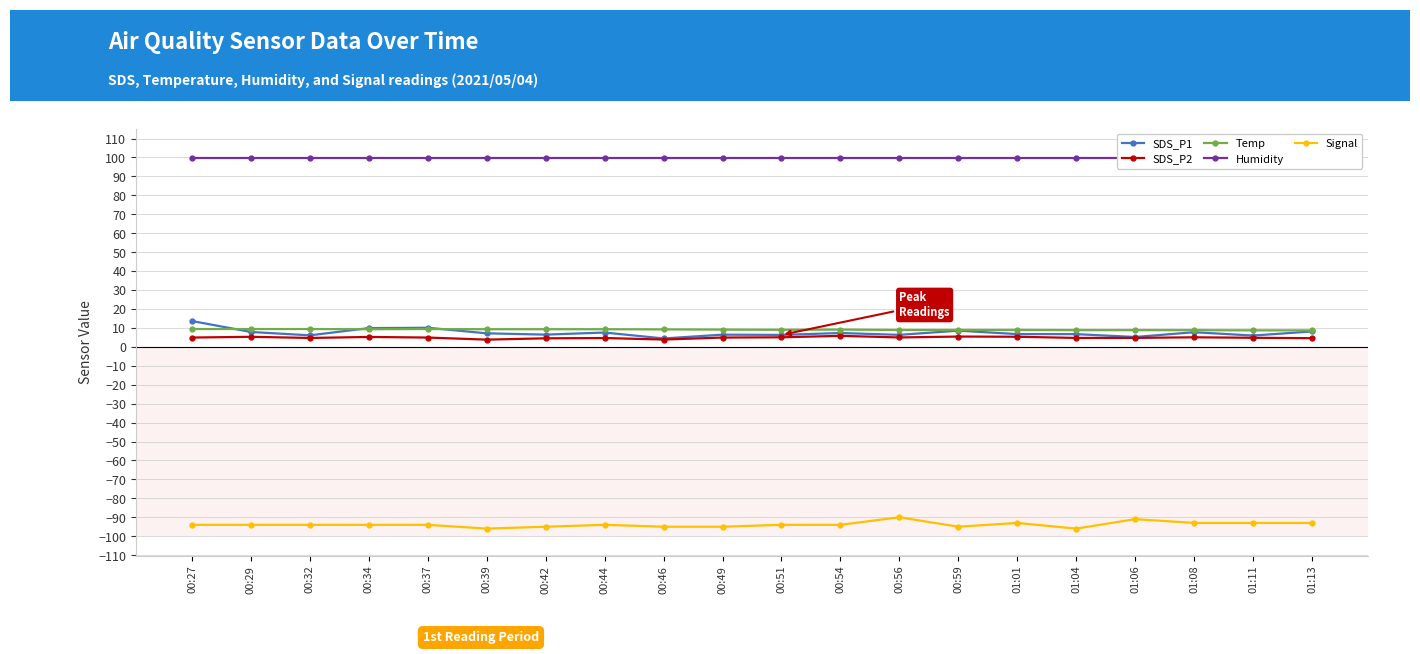

The value of SDS_P1 at 01:08 is 7.7. True or false?

True